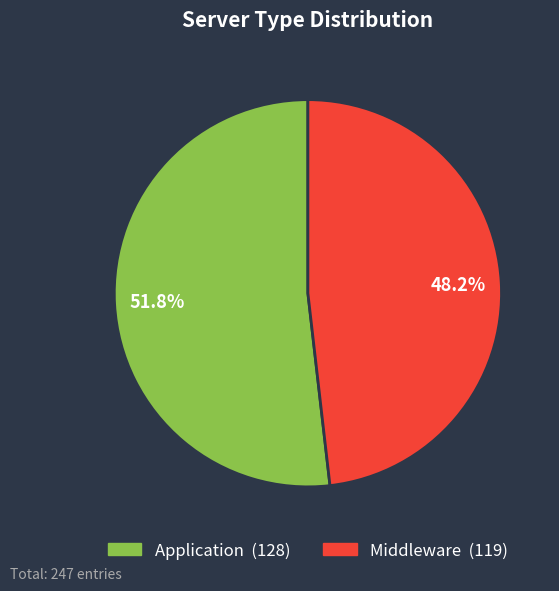

To the nearest percent, what is the combined percentage of Application and Middleware?

100%